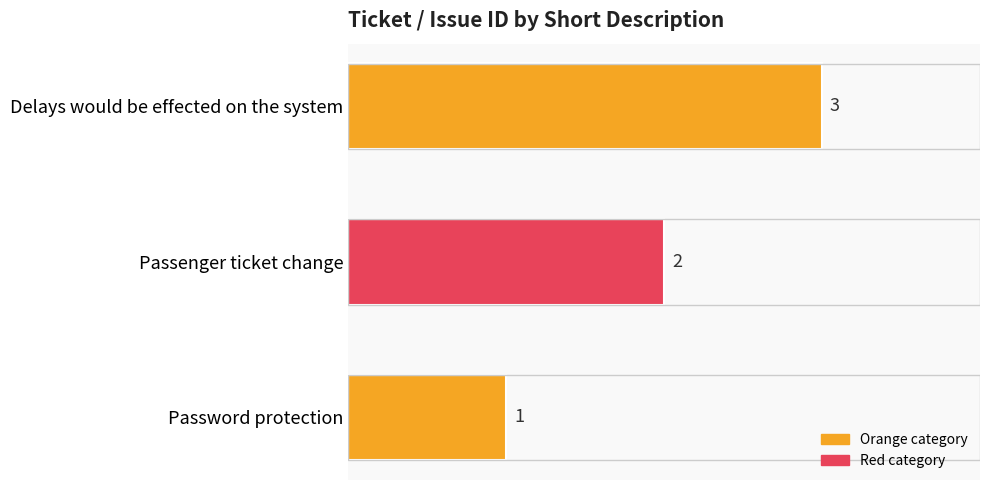

Which has a higher value, Delays would be effected on the system or Password protection?

Delays would be effected on the system